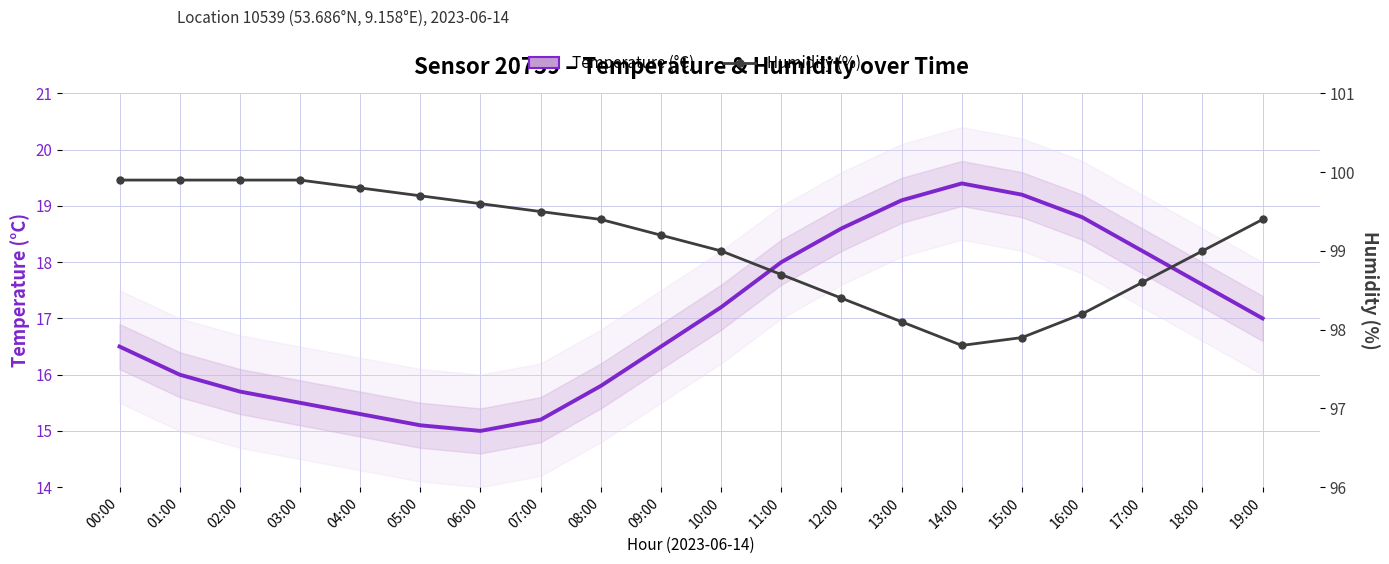

What are all the series names shown in the legend?

Temperature (°C), Humidity (%)